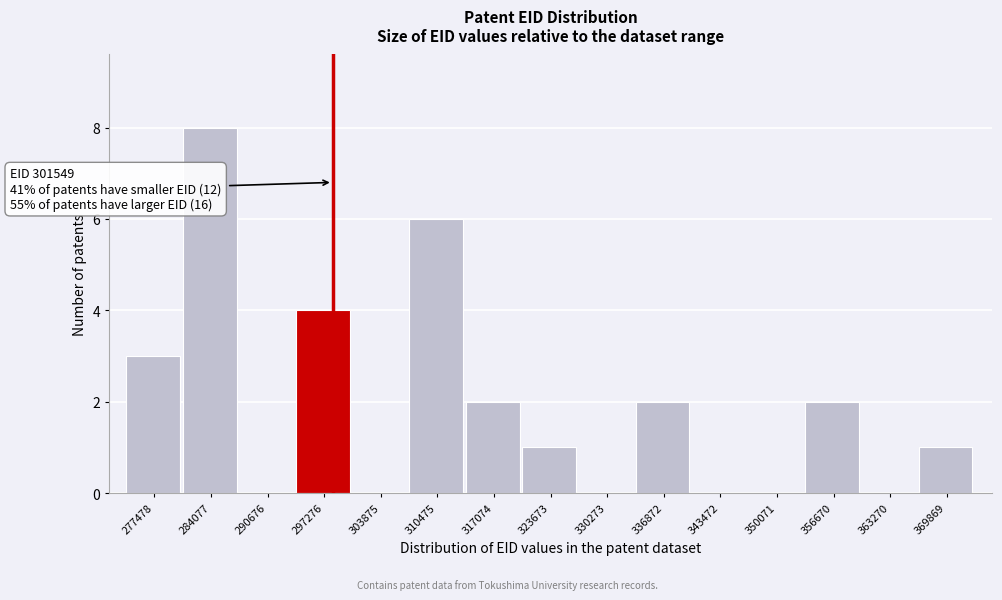

Reading left to right, transcribe all the data shown in this chart.

277478=3	284077=8	290676=0	297276=4	303875=0	310475=6	317074=2	323673=1	330273=0	336872=2	343472=0	350071=0	356670=2	363270=0	369869=1